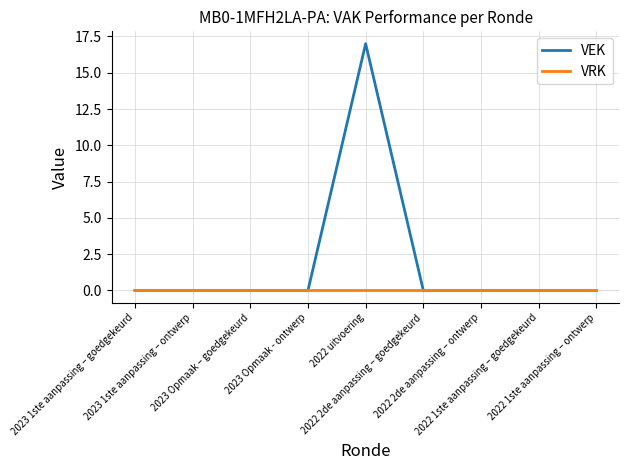

List the series in order of their overall mean, highest first.

VEK, VRK